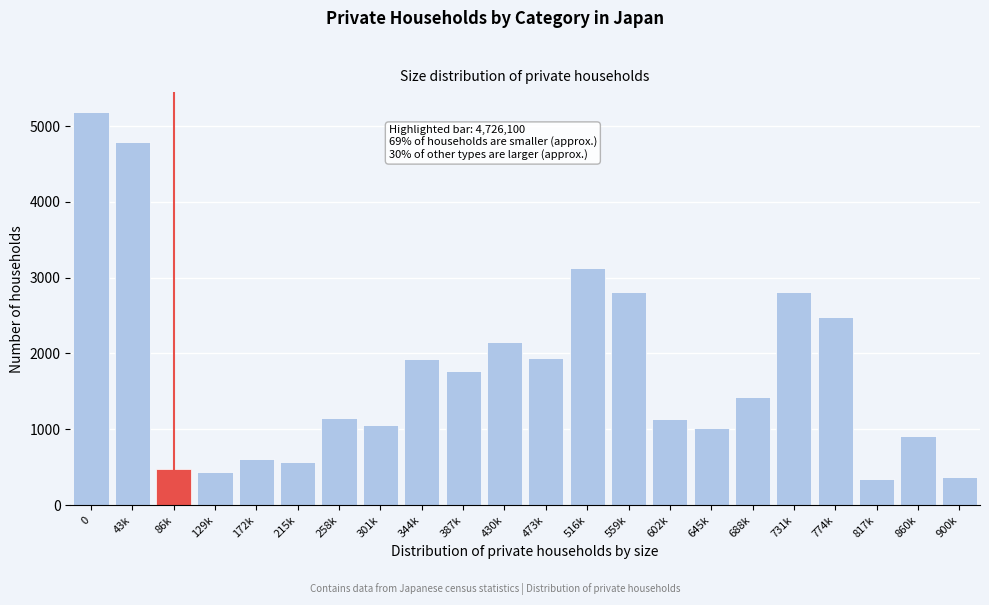

What is the maximum value shown in the chart?

5187.7